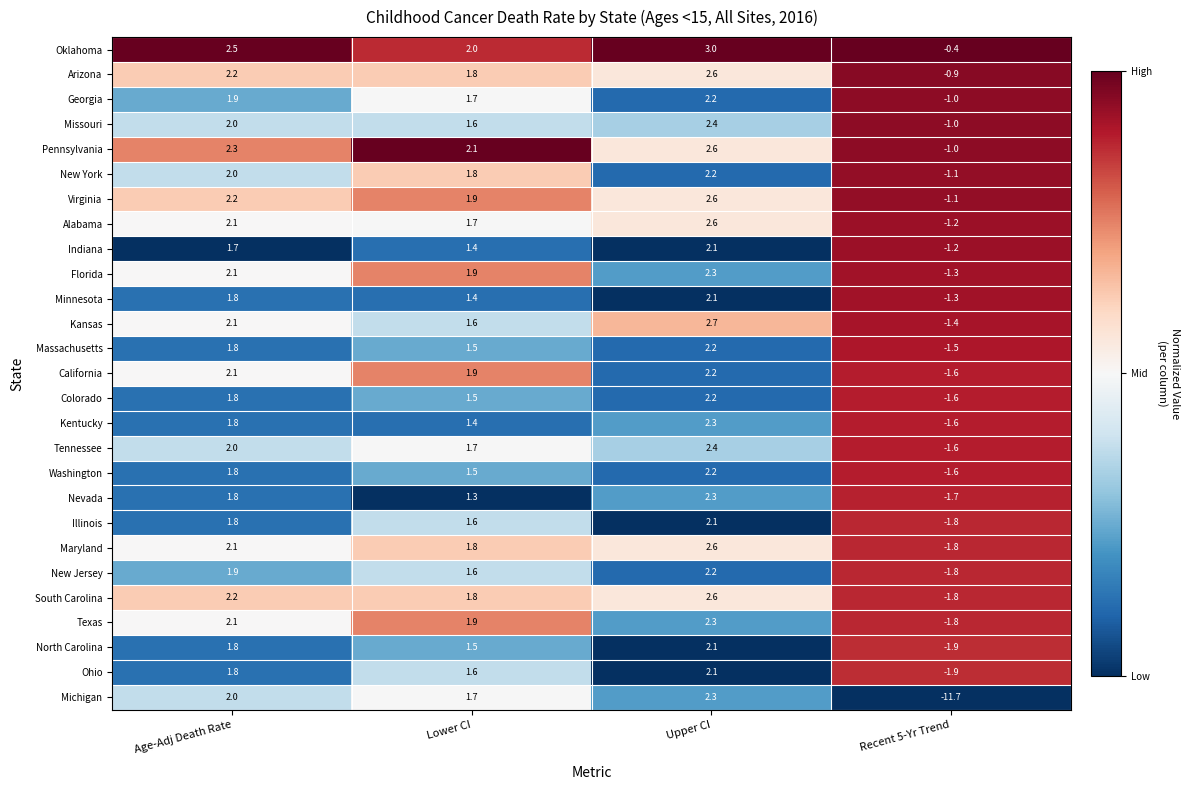

What is the difference between the second highest and second lowest values in the Michigan series?

0.3